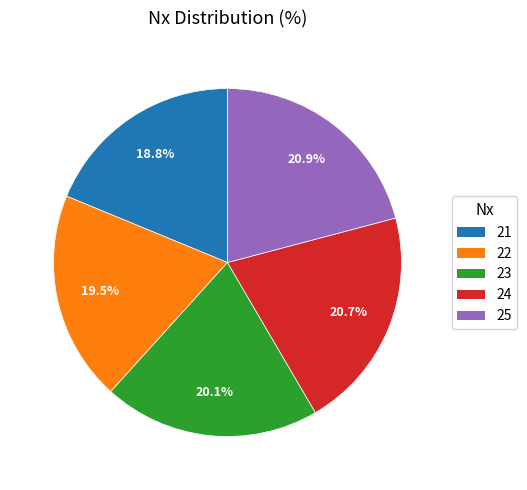

What percentage is NOT represented by 22?

80.5%